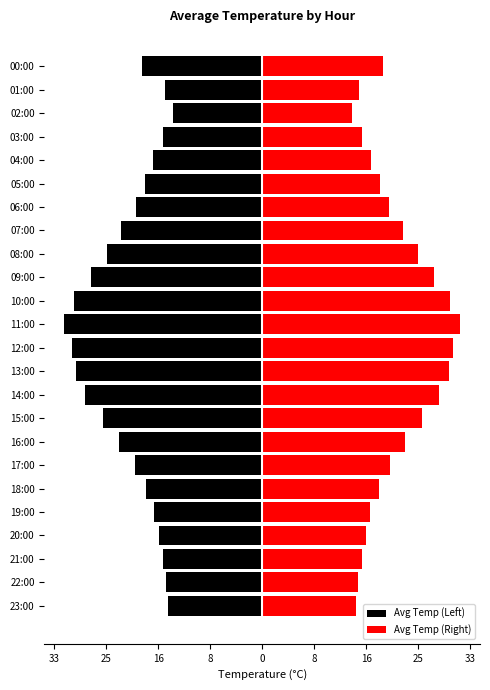

Is it true that Avg Temp (Left) equals -32.7 at 07:00?

False